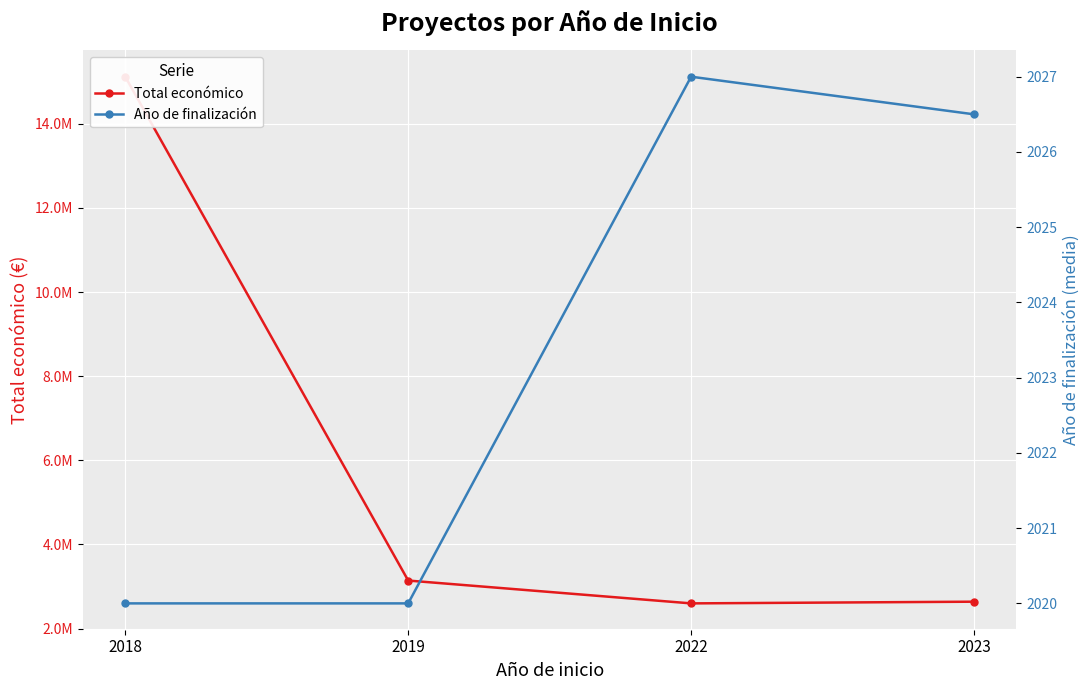

What is the approximate value of Total económico at 2023?

2639504.0